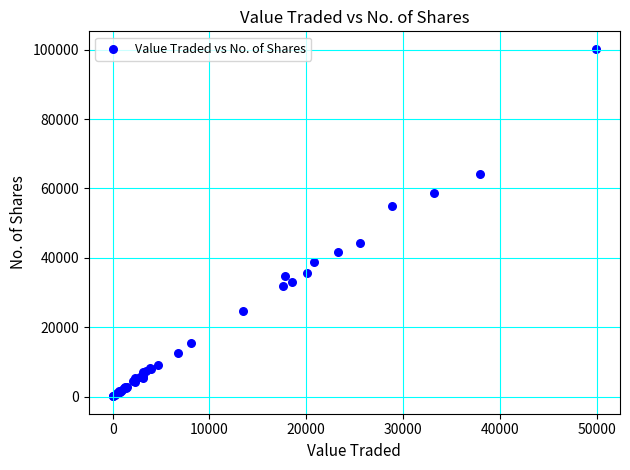

What Y value in the scatter plot is closest to 50174?

54879